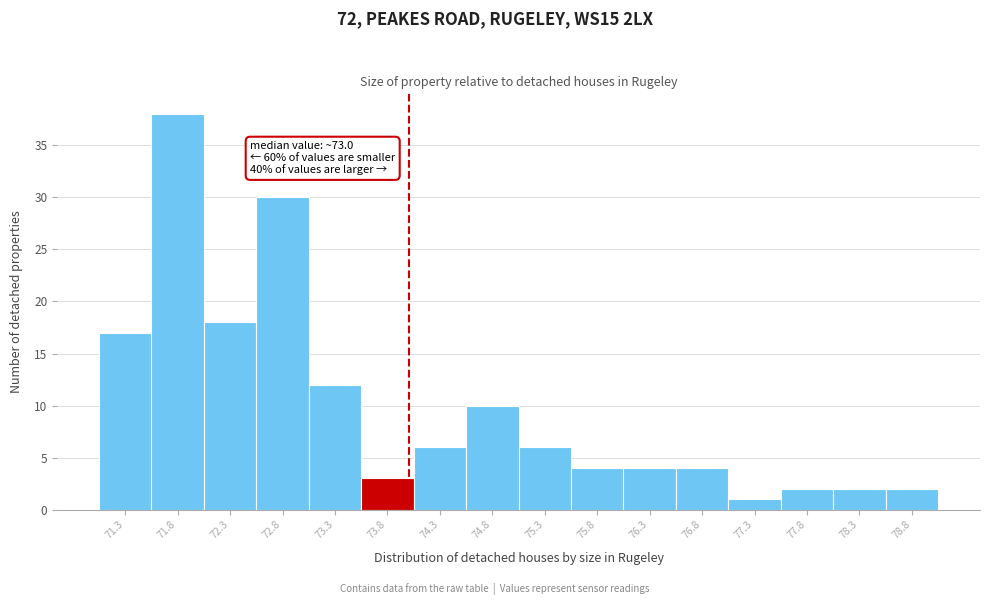

Over which range of the x-axis is the bar tallest?

71.55 to 72.05